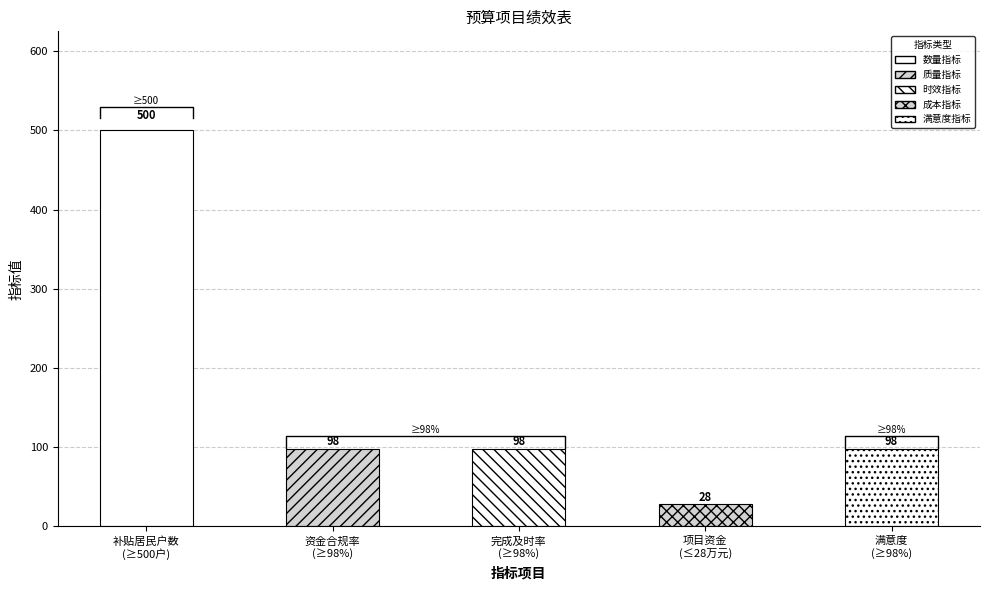

Reading left to right, list all the values displayed in this chart.

500	98	98	28	98